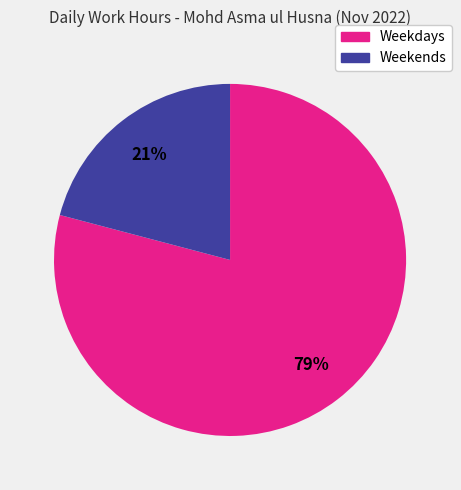

Between Weekdays and Weekends, which is larger?

Weekdays